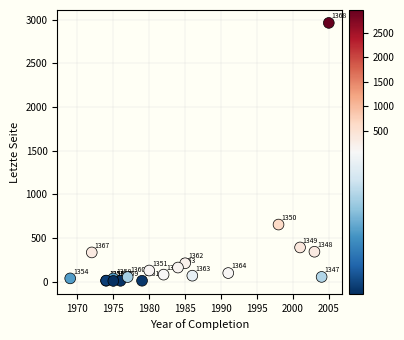

What Y value in the scatter plot is closest to 1486?

655